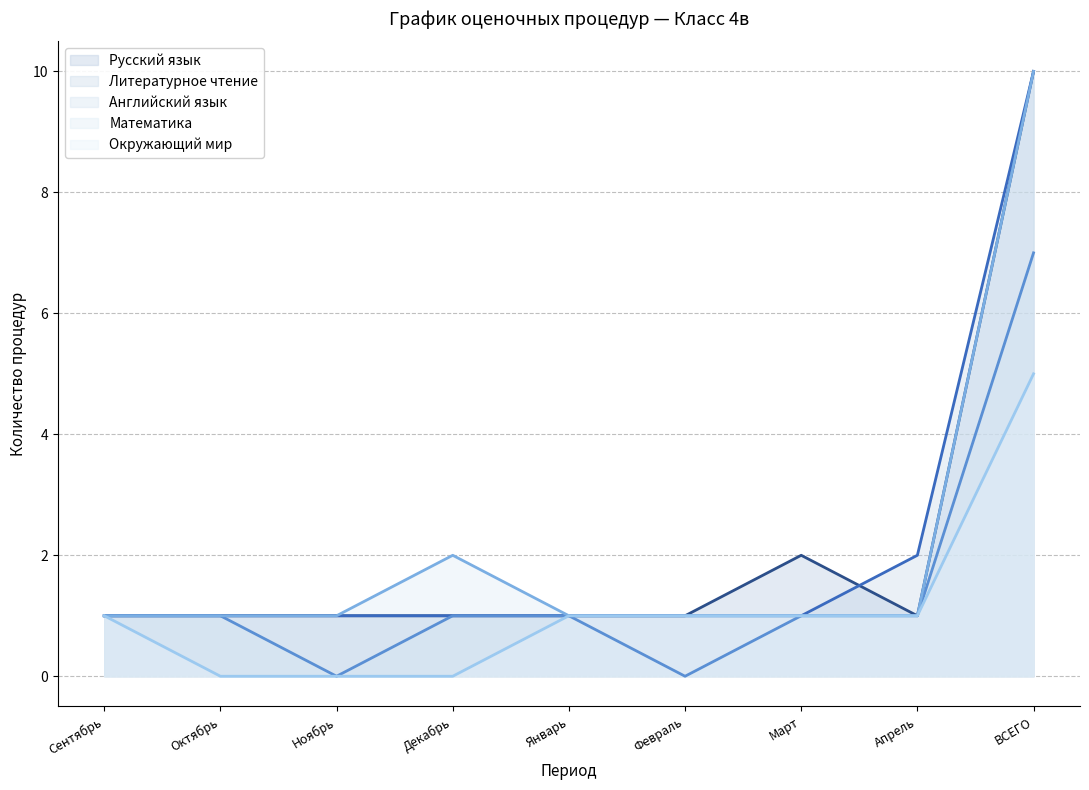

What are all the series names shown in the legend?

Русский язык, Литературное чтение, Английский язык, Математика, Окружающий мир